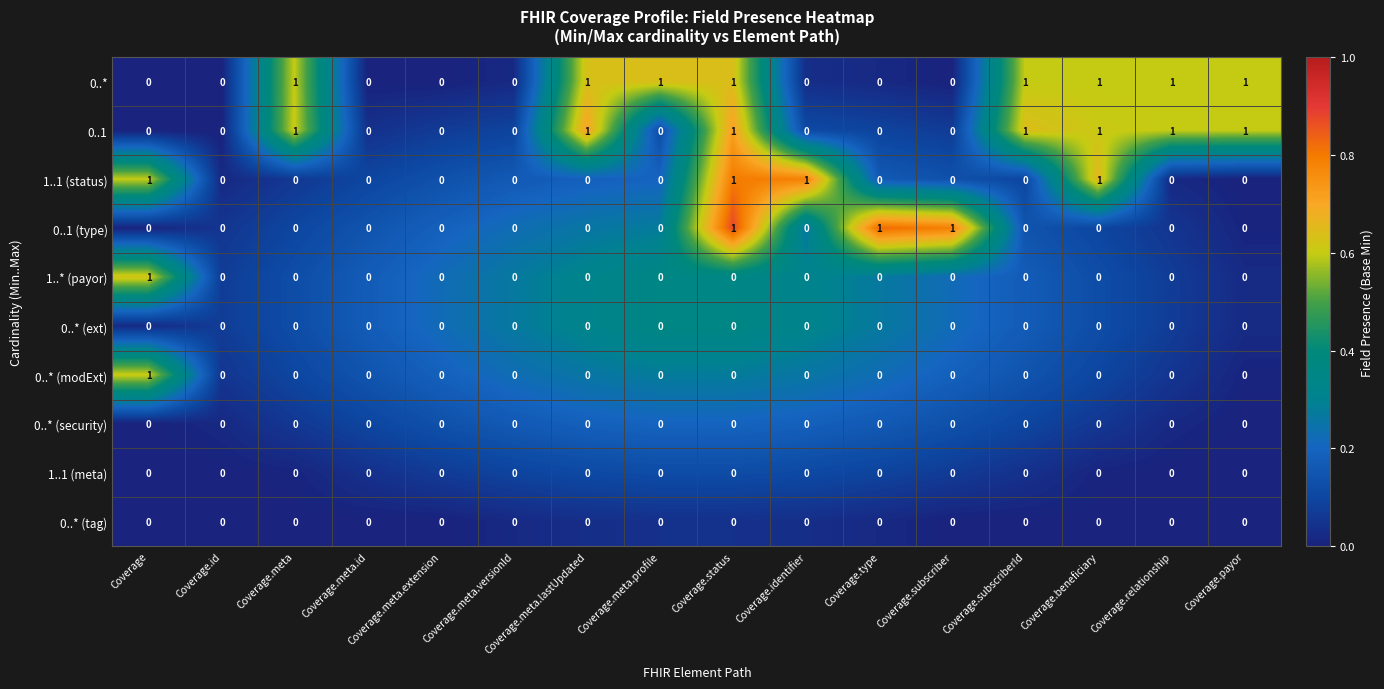

Between Coverage.meta.lastUpdated and Coverage.meta.profile, which series saw the biggest shift?

0..1